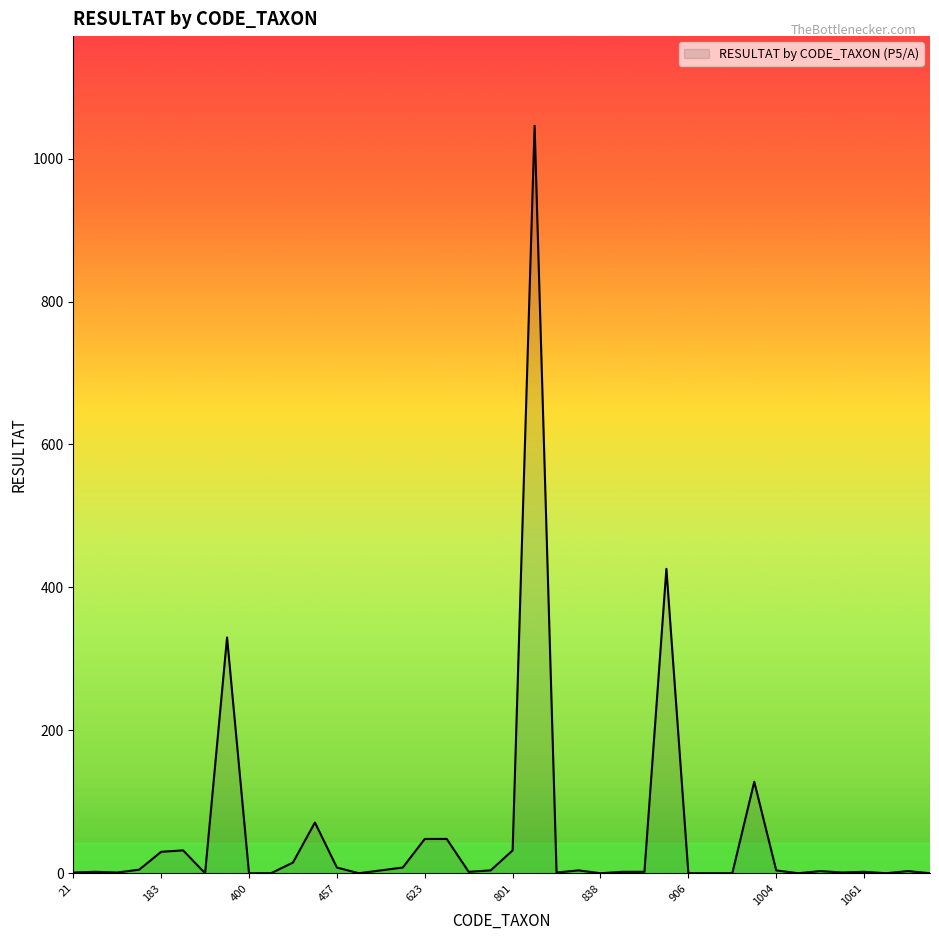

What is the difference between the maximum and minimum values?

1046